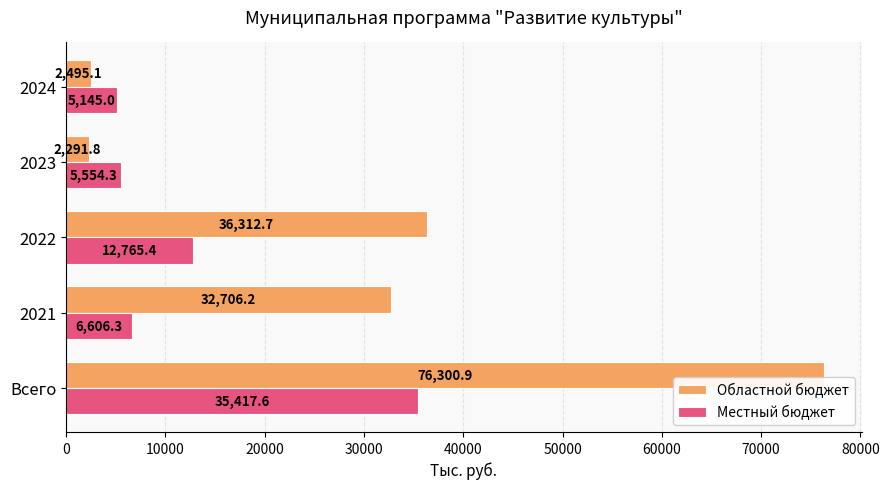

Is it true that Областной бюджет equals 51581.2 at 2021?

False